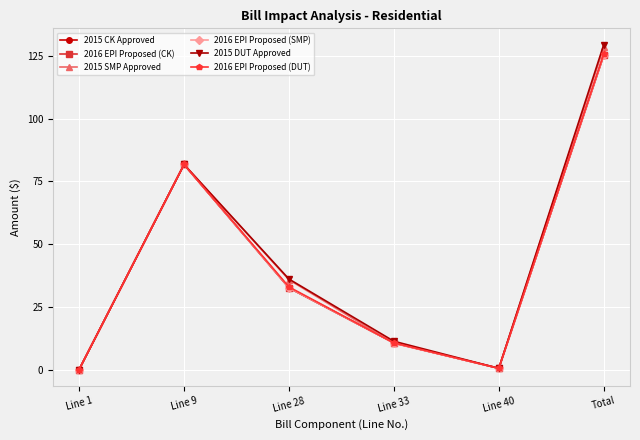

Reading right to left, transcribe all the data shown in this chart.

2015 CK Approved: Total=125.3	Line 40=0.5	Line 33=10.6	Line 28=32.5	Line 9=81.7	Line 1=0.0
2016 EPI Proposed (CK): Total=125.4	Line 40=0.5	Line 33=10.6	Line 28=32.6	Line 9=81.7	Line 1=0.0
2015 SMP Approved: Total=128.4	Line 40=0.5	Line 33=10.4	Line 28=35.8	Line 9=81.7	Line 1=0.0
2016 EPI Proposed (SMP): Total=125.4	Line 40=0.5	Line 33=10.6	Line 28=32.6	Line 9=81.7	Line 1=0.0
2015 DUT Approved: Total=129.5	Line 40=0.5	Line 33=11.3	Line 28=36.0	Line 9=81.7	Line 1=0.0
2016 EPI Proposed (DUT): Total=125.7	Line 40=0.5	Line 33=10.6	Line 28=32.9	Line 9=81.7	Line 1=0.0